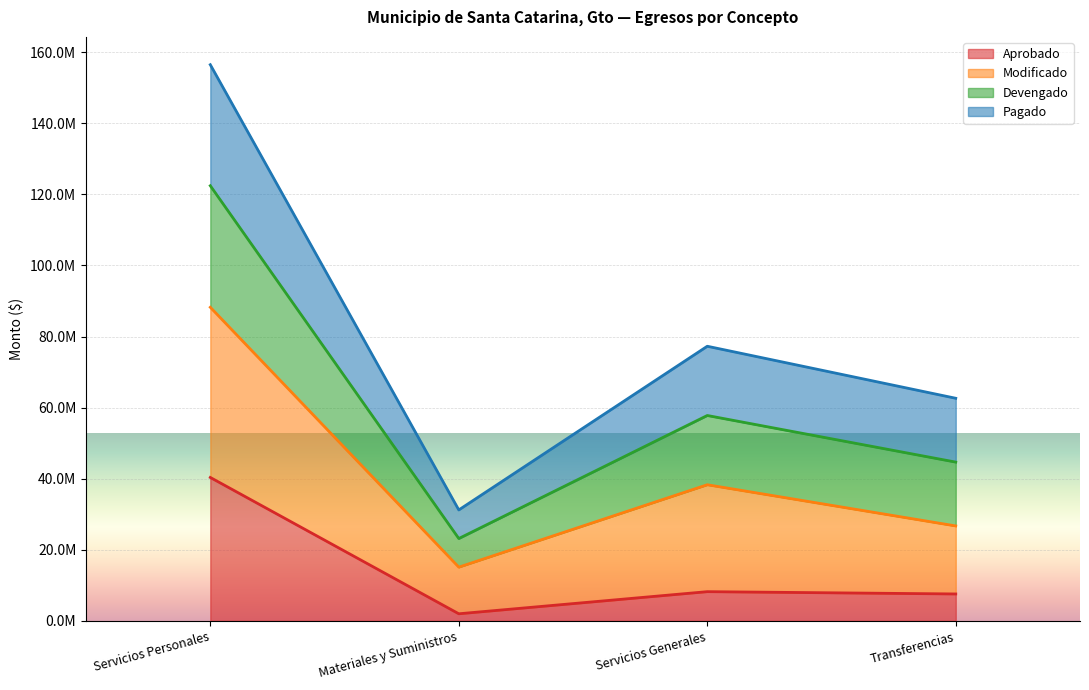

Does the chart display data point markers on the line(s)?

No